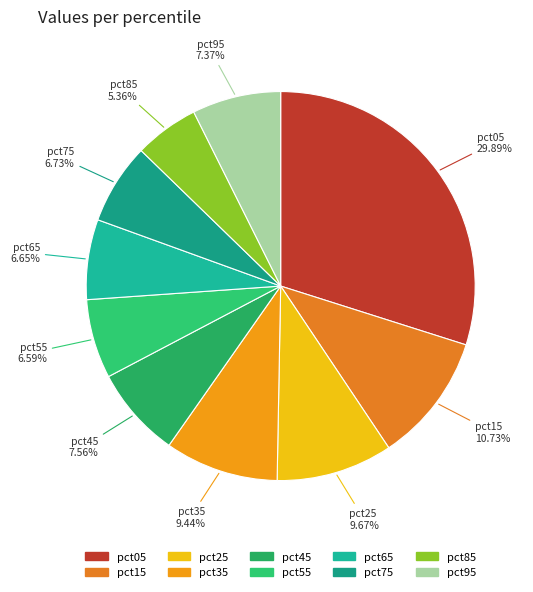

Which category has the biggest portion of the pie?

pct05